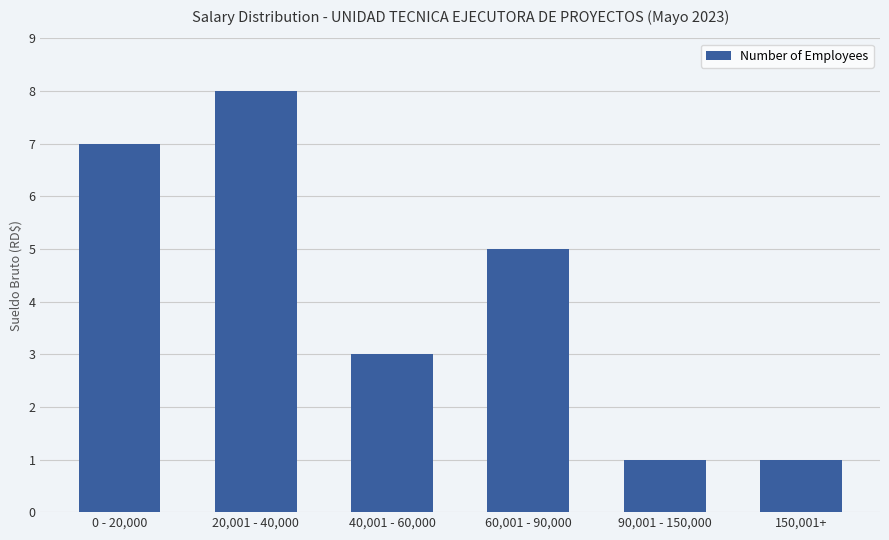

What is the difference between the maximum and minimum values?

7